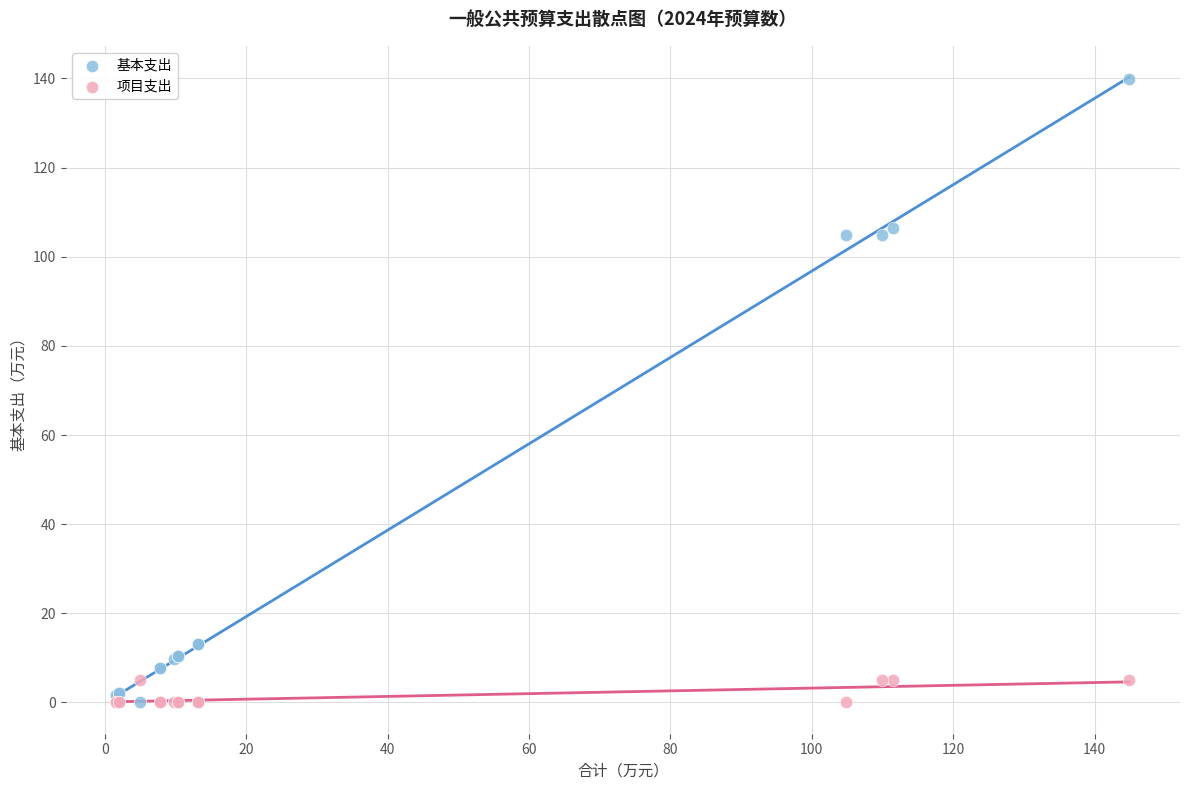

Which series has the largest Y range (max minus min)?

基本支出